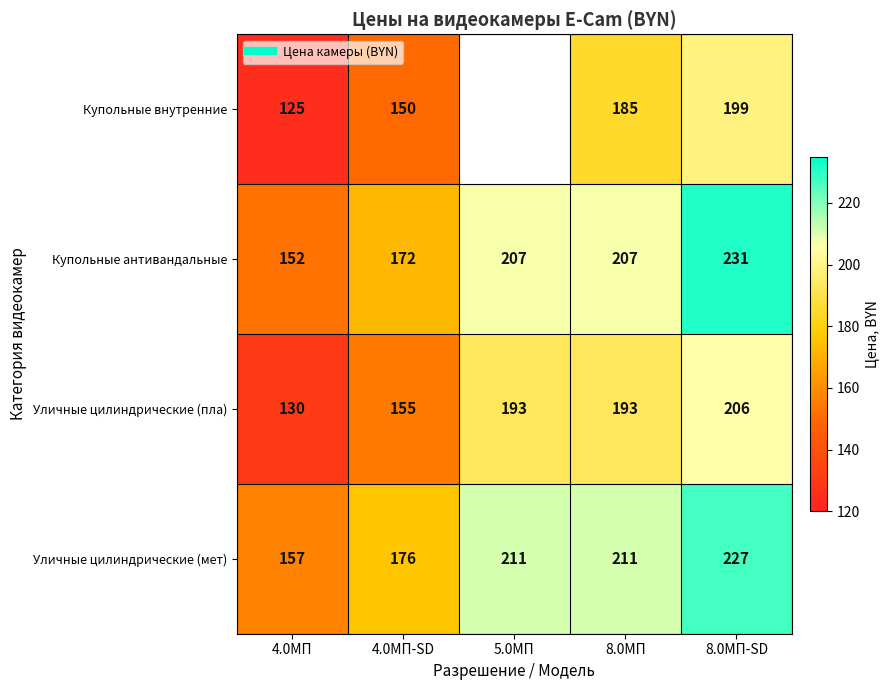

Which category has the highest value across all series?

8.0МП-SD